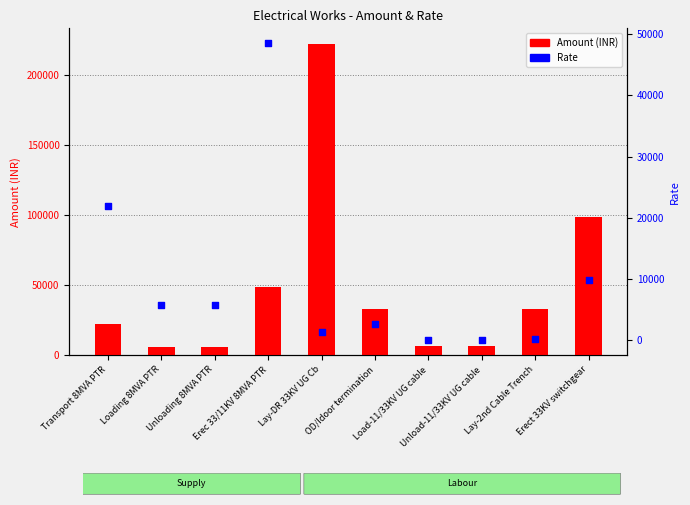

What are all the series names shown in the legend?

Amount (INR), Rate